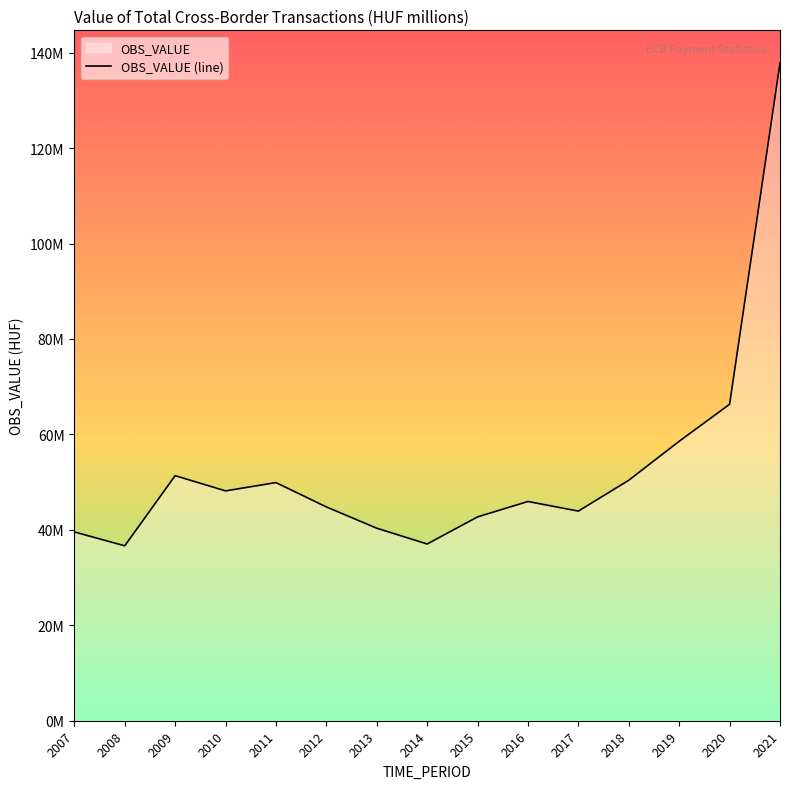

What is the minimum value shown in the chart?

36651698.0